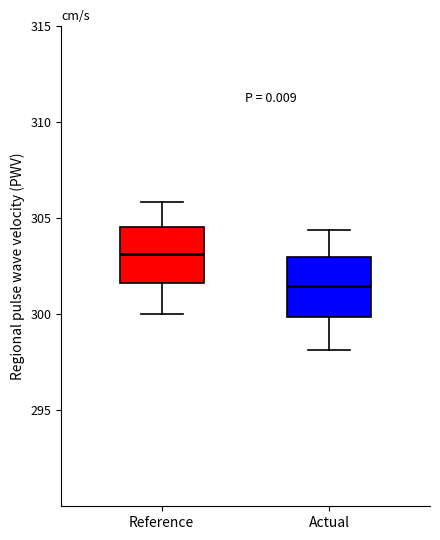

Where is the lower edge of the box for Actual on the y-axis? The values are not printed on the chart, so give them approximately, as read against the axis.

300.0